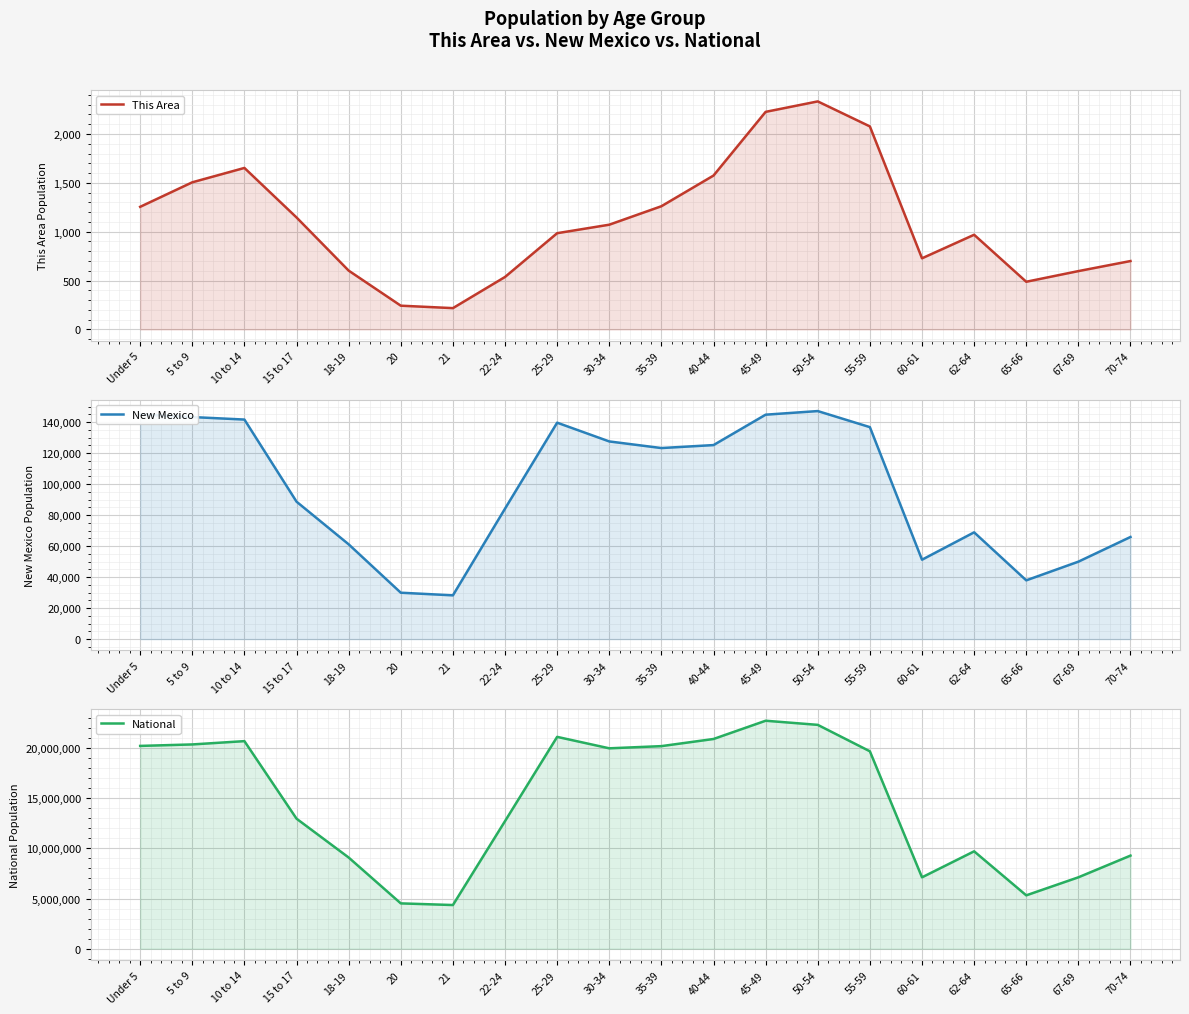

True or false: This Area has a value of 216 at 65-66.

False